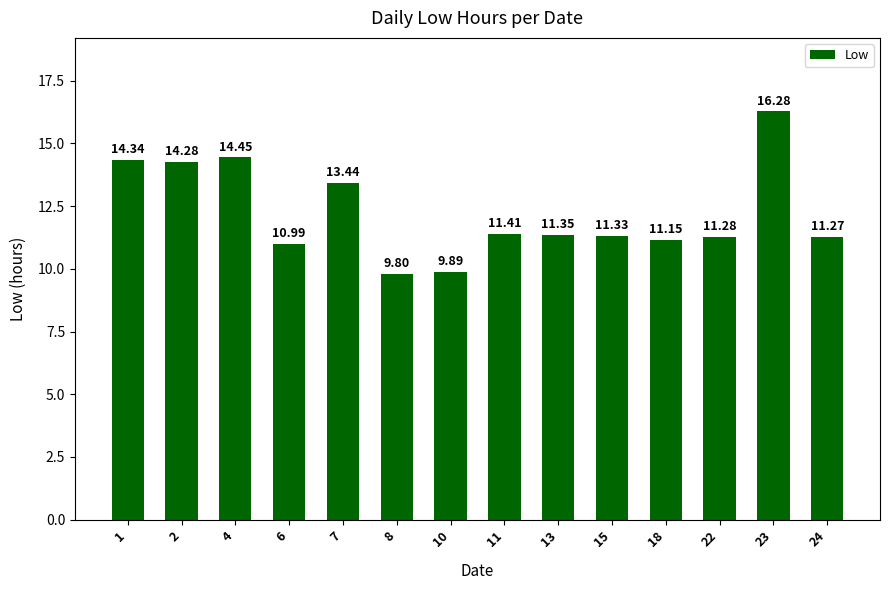

What is the sum of the values at 18 and 4?

25.6